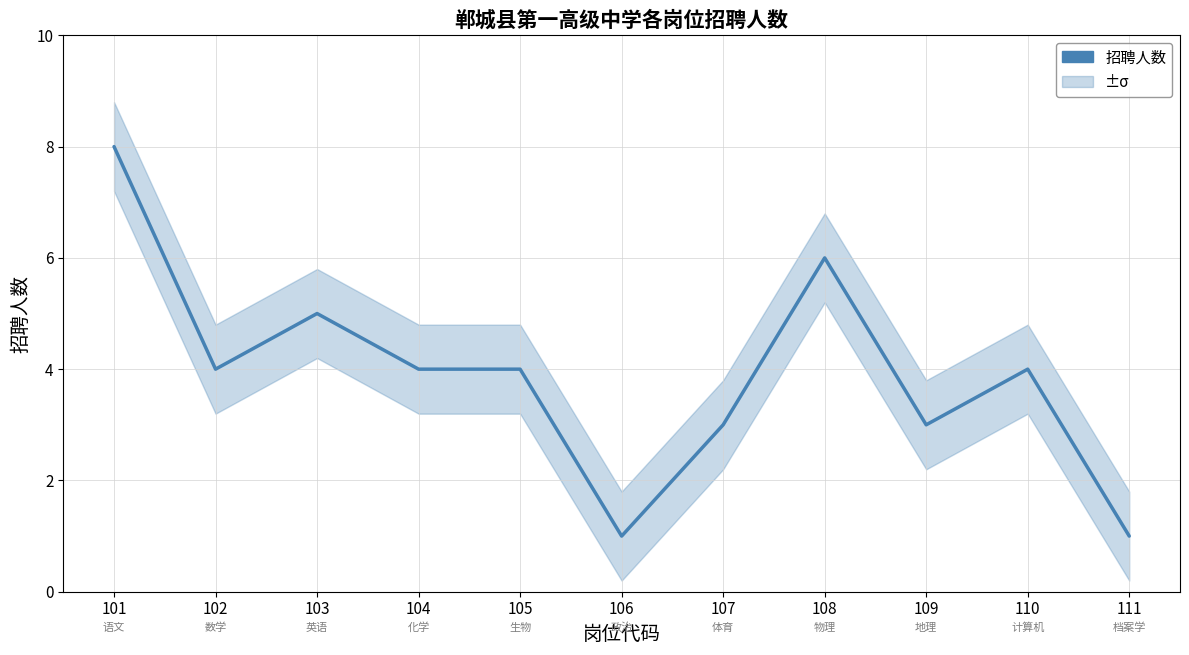

What is the greatest value displayed?

8